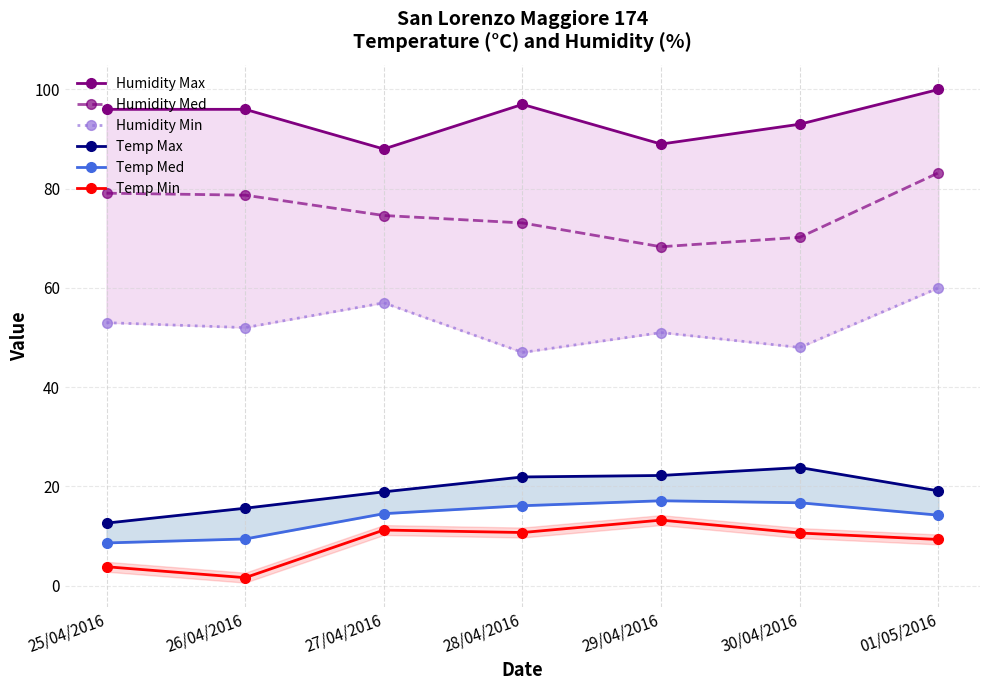

How many values in the Temp Min series exceed 10?

4